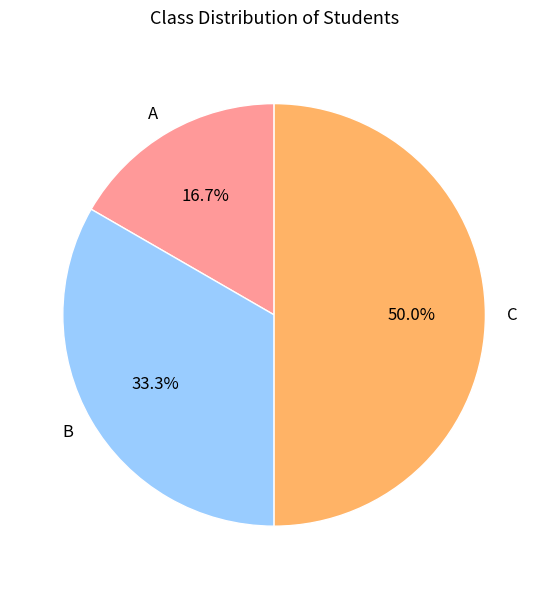

Is B the majority of the pie?

No